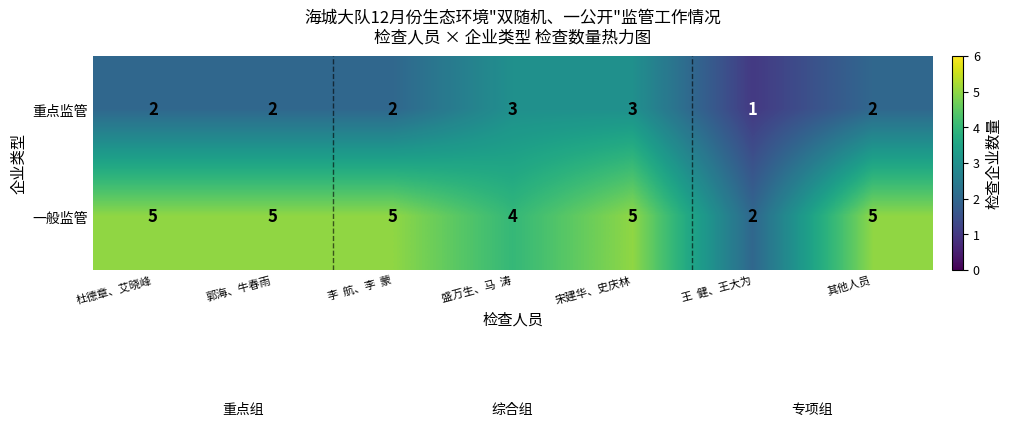

Is it true that 重点监管 equals 1 at 宋建华、史庆林?

False